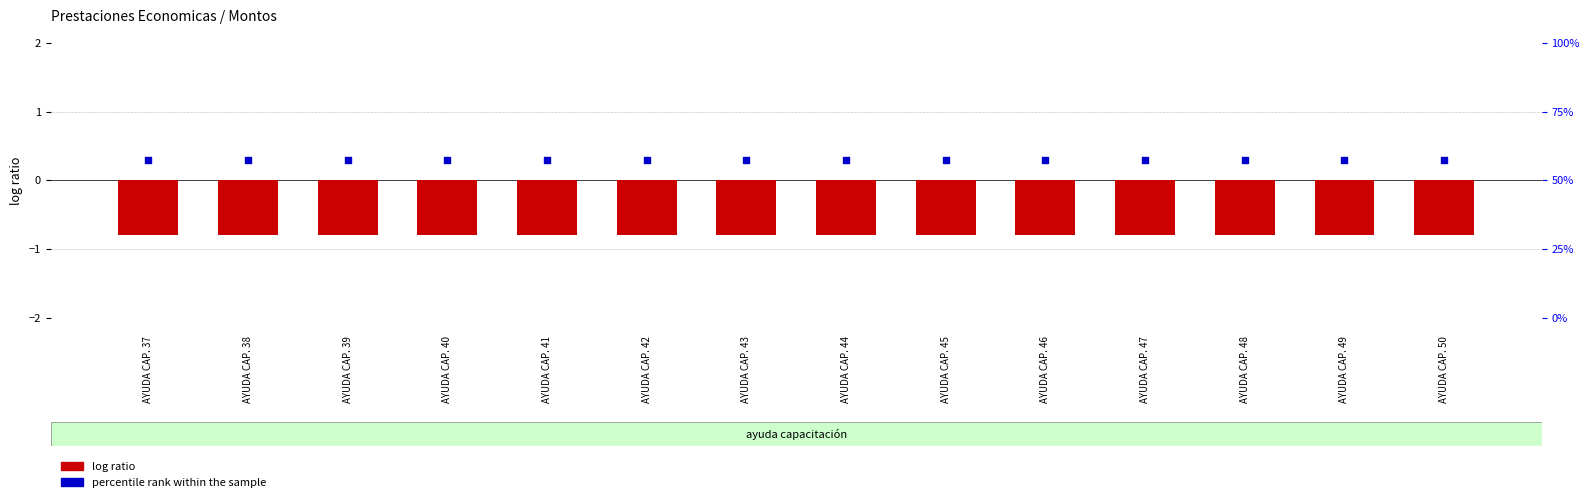

Which series has the largest total across all categories?

percentile rank within the sample